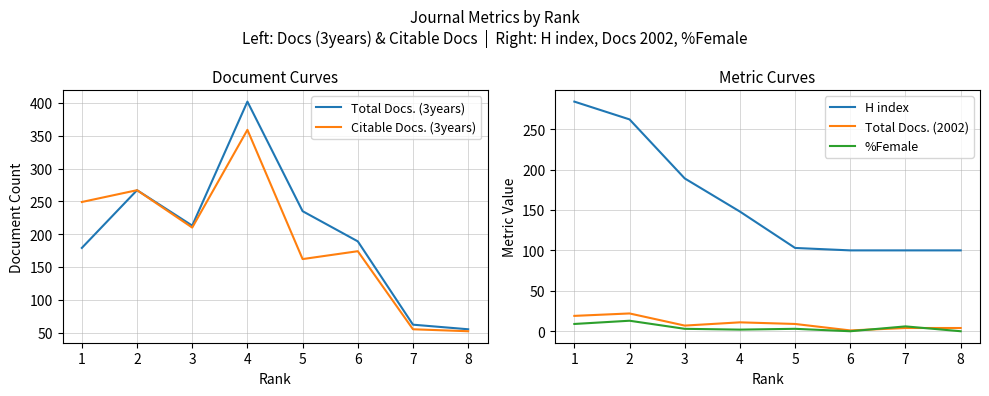

How many interior local peaks does the Total Docs. (2002) series have?

2